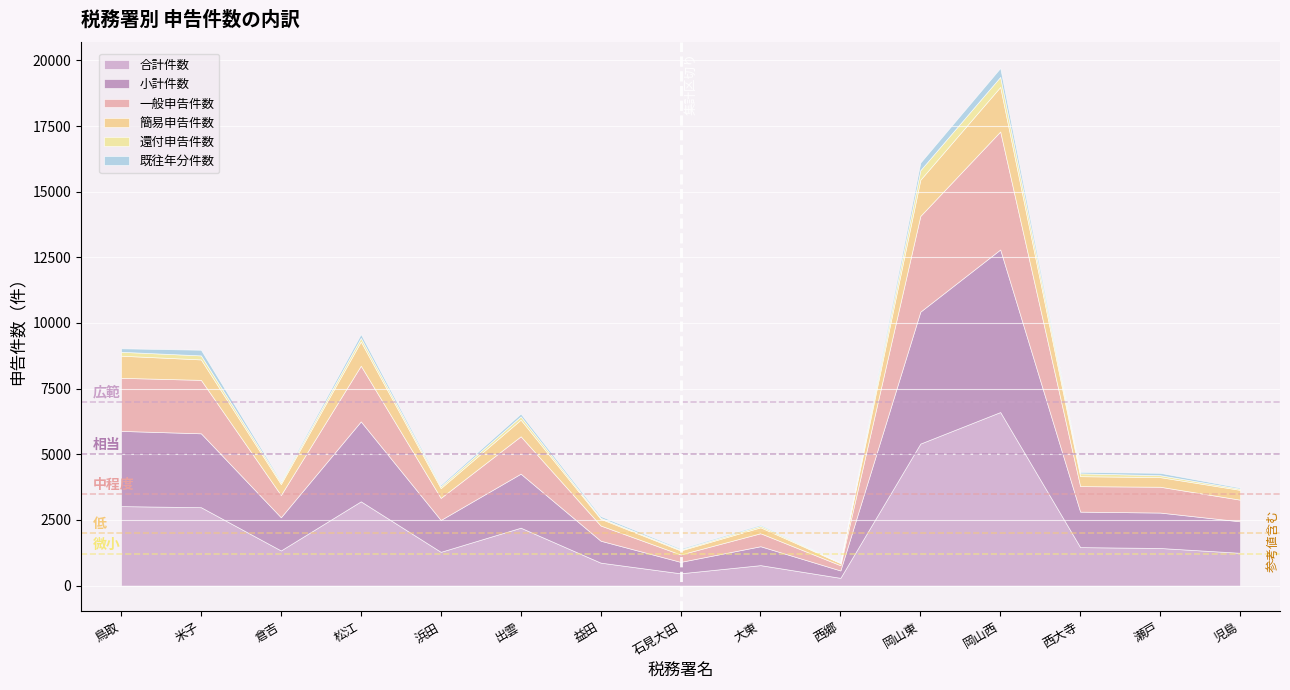

At how many categories does at least one series exceed 2832?

5